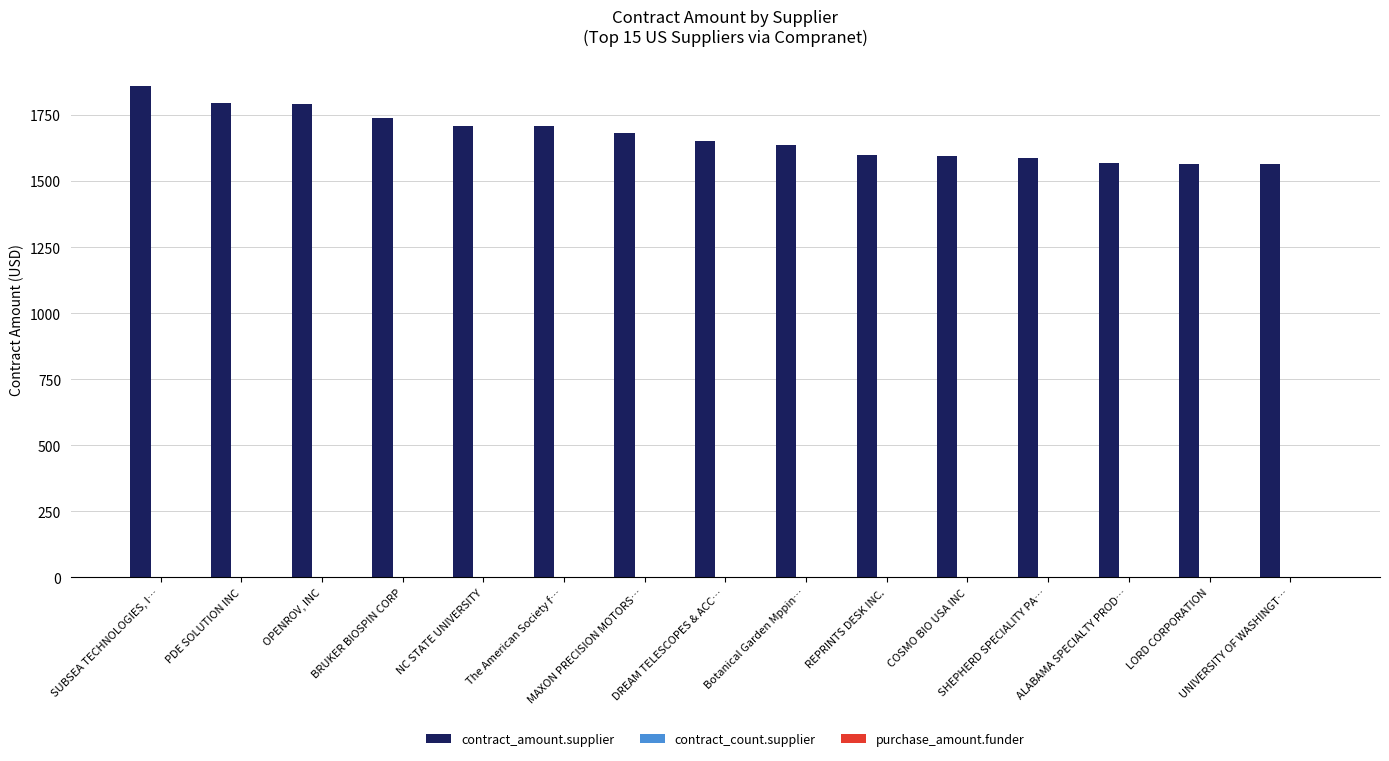

Which series has the largest total across all categories?

contract_amount.supplier